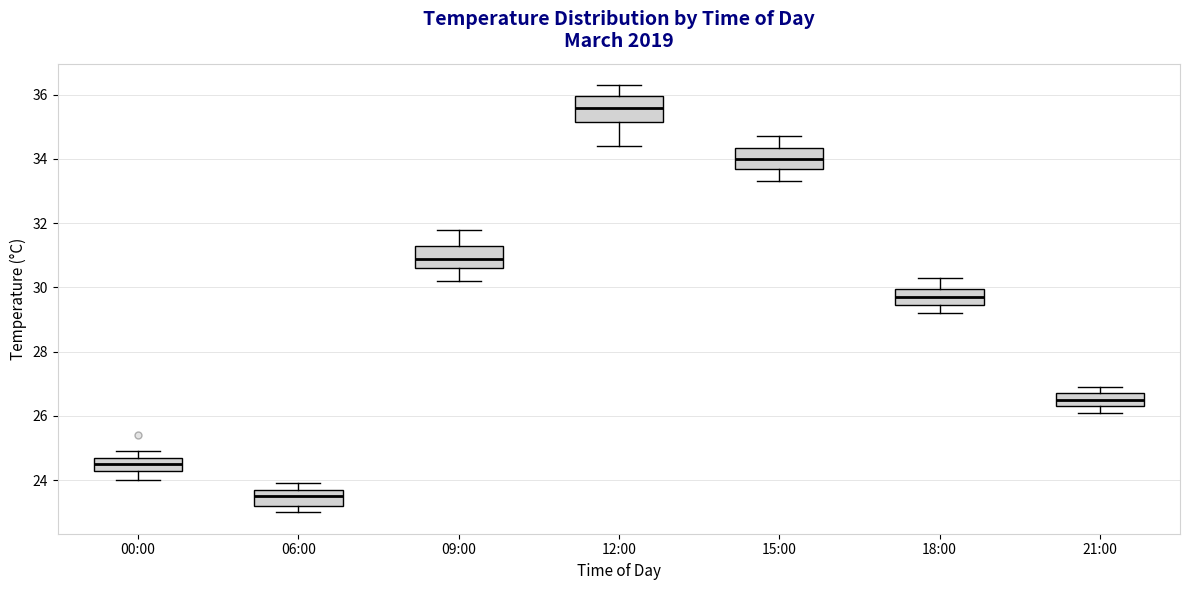

Reading left to right, transcribe this box plot: for each box, give where its median line is, the range the box spans, and where its two whiskers end, as read against the y-axis. The values are not printed on the chart, so give them approximately, as read against the axis.

00:00: median 24.6, box 24.4 to 24.8, whiskers 24.0 to 25.0
06:00: median 23.6, box 23.2 to 23.8, whiskers 23.0 to 24.0
09:00: median 31.0, box 30.6 to 31.4, whiskers 30.2 to 31.8
12:00: median 35.6, box 35.2 to 36.0, whiskers 34.4 to 36.4
15:00: median 34.0, box 33.8 to 34.4, whiskers 33.4 to 34.8
18:00: median 29.8, box 29.4 to 30.0, whiskers 29.2 to 30.4
21:00: median 26.6, box 26.4 to 26.8, whiskers 26.2 to 27.0